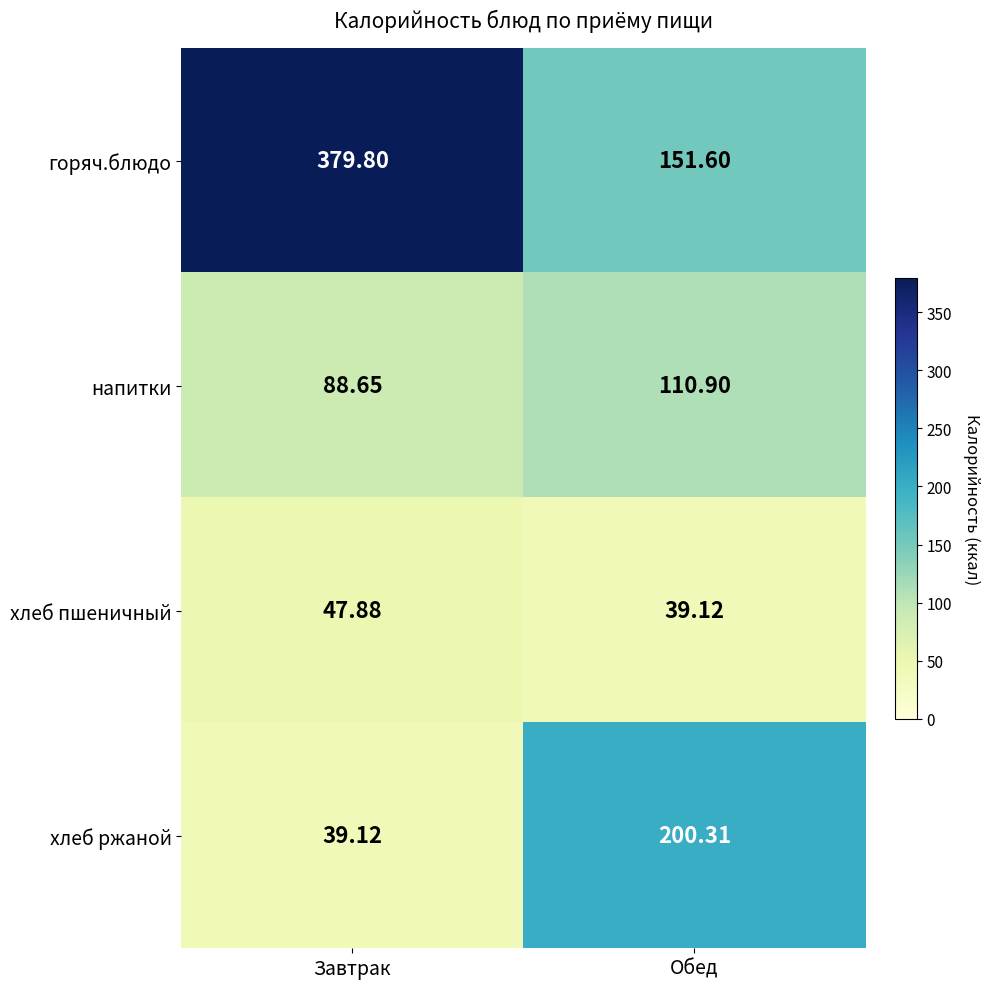

Count the number of categories in the chart.

2